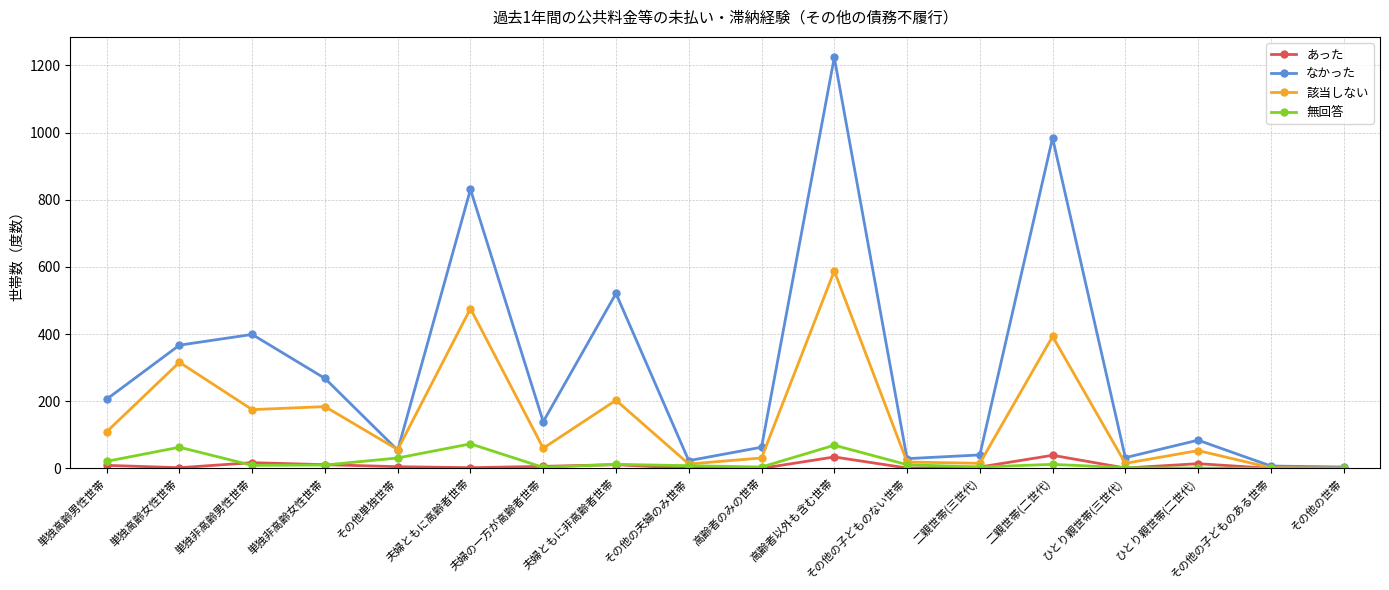

Between 単独高齢男性世帯 and 単独非高齢男性世帯, which series saw the biggest shift?

なかった